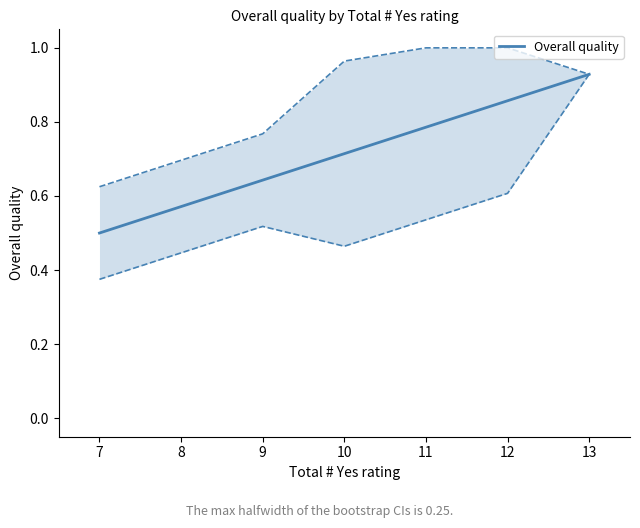

Reading left to right, extract all data points from this chart.

0.5	0.6	0.6	0.7	0.8	0.9	0.9